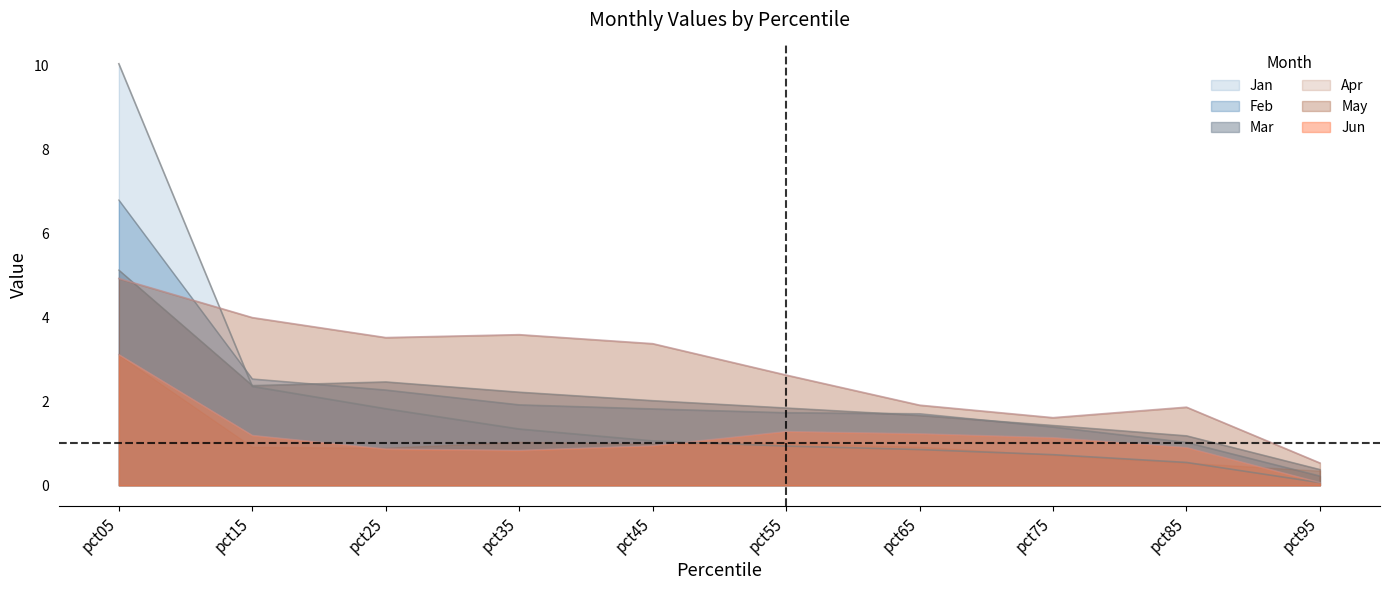

Which series has the widest spread of values?

Jan